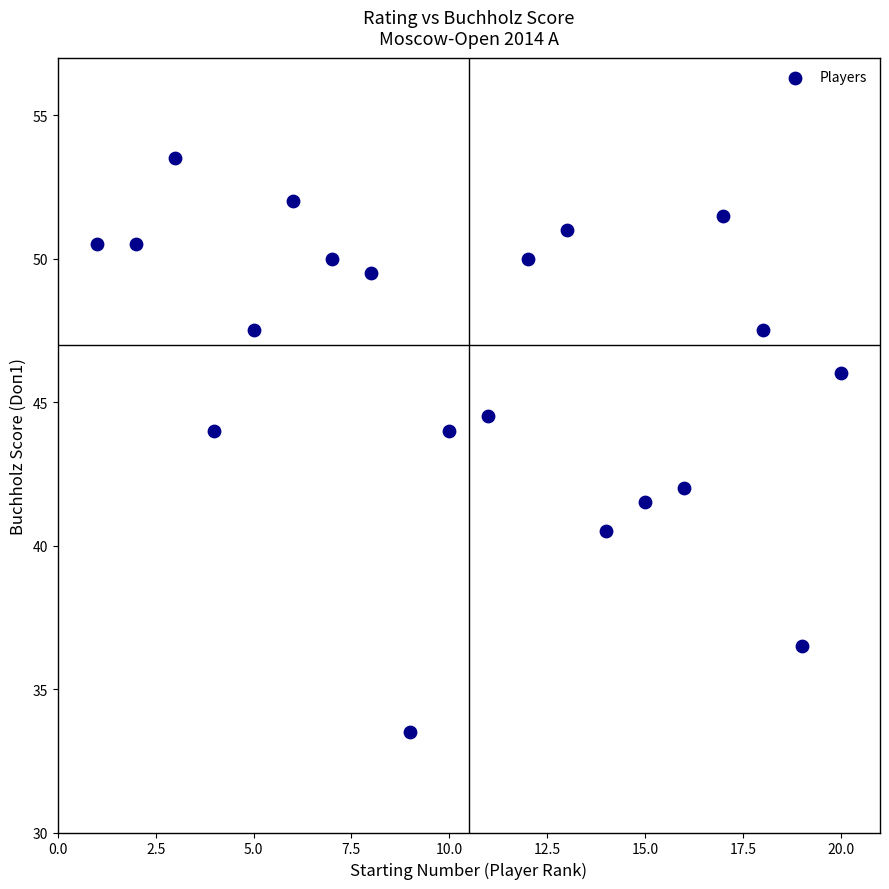

What is the range of Y values (max minus min)?

20.0